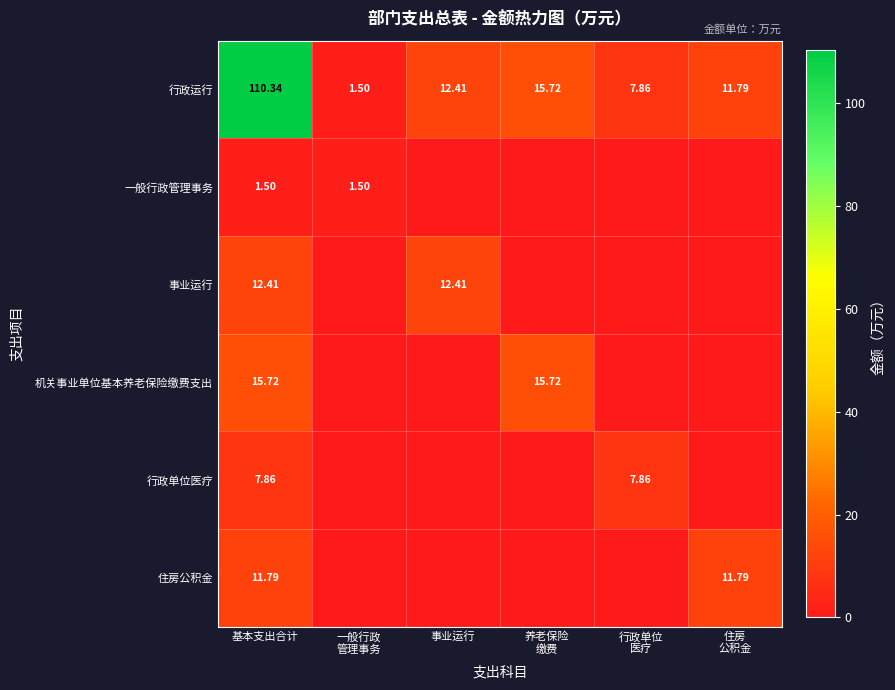

Which series has the largest total across all categories?

行政运行